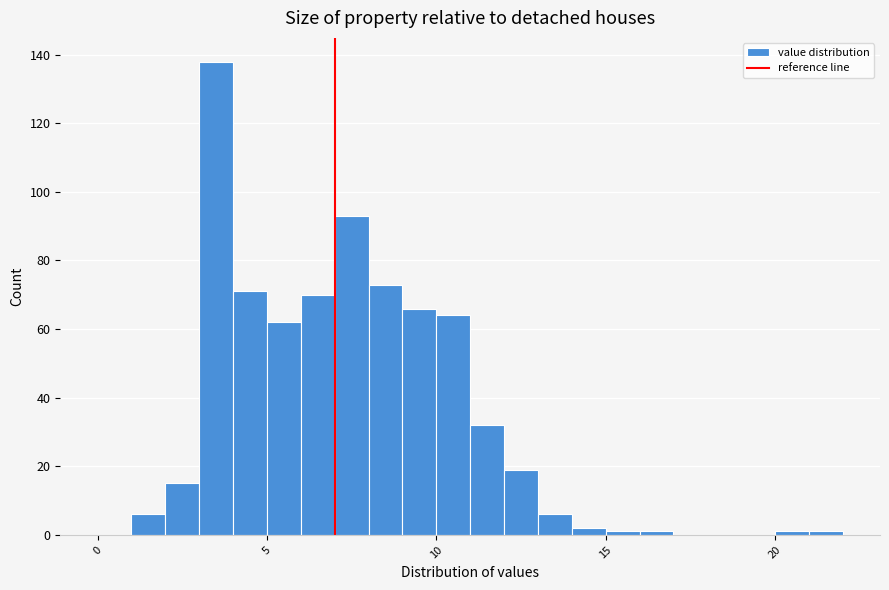

Around what value on the x-axis is the tallest bar? Give the approximate position of its centre, as read against the axis.

3.5